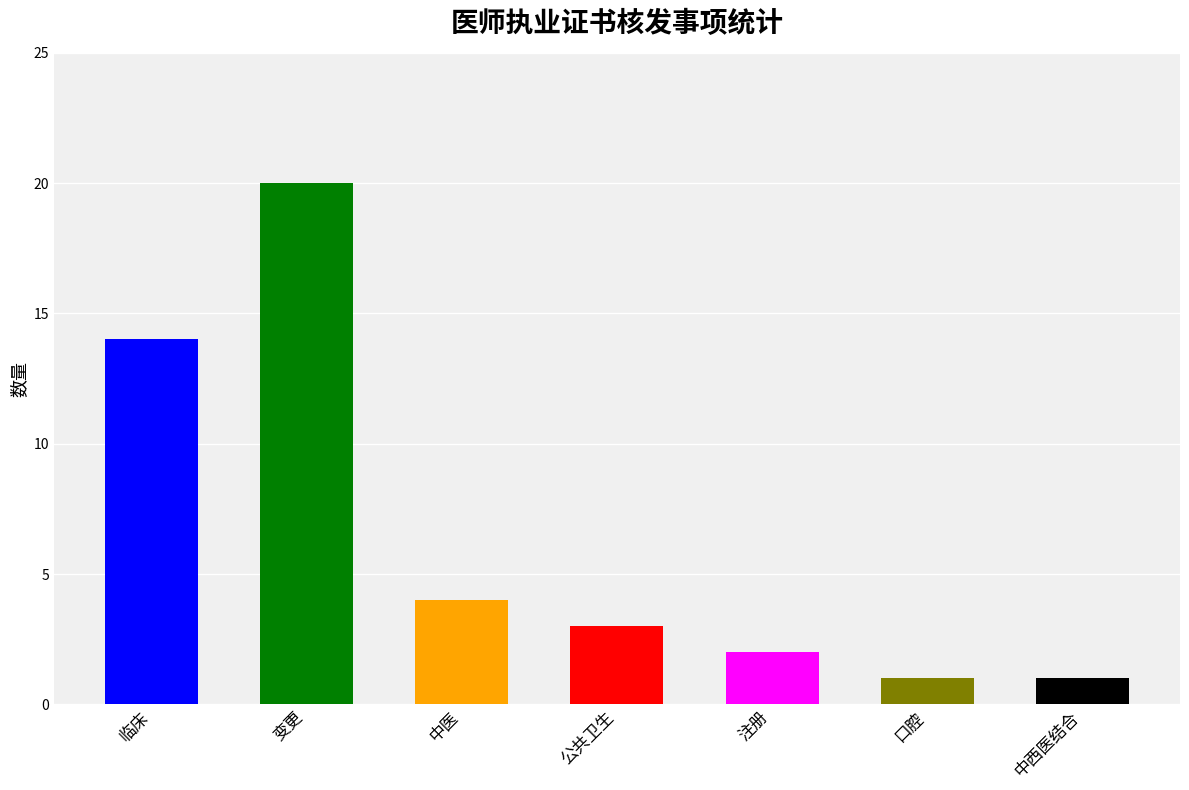

What is the label of the 7th bar from the left?

中西医结合